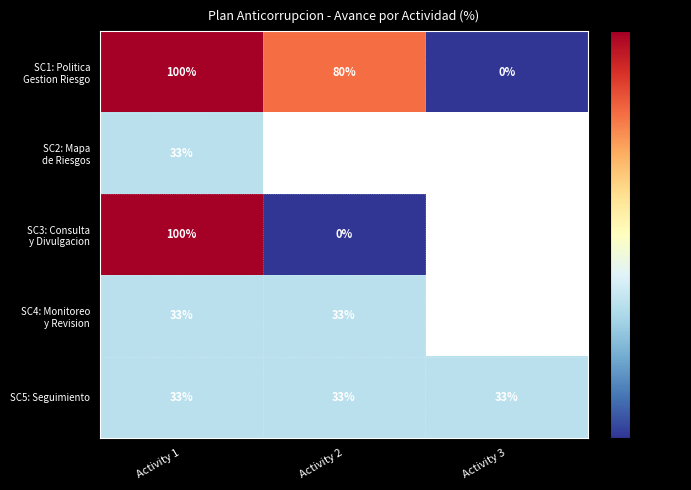

What is the maximum value shown in the chart?

100.0